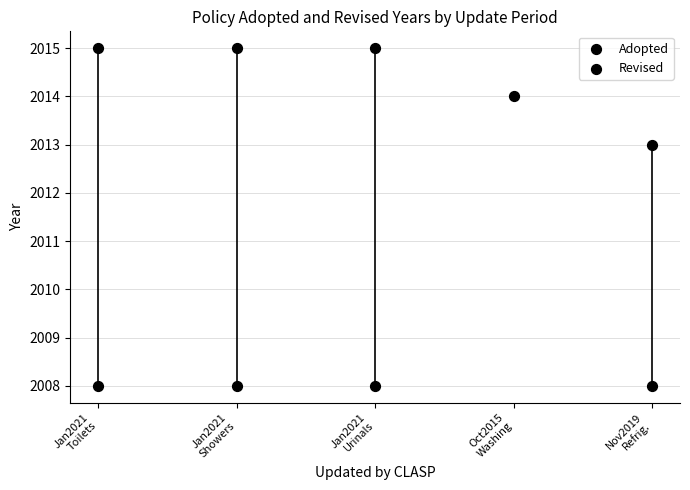

What is the ratio of the value at Jan2021
Showers to the value at Jan2021
Urinals?

1.0